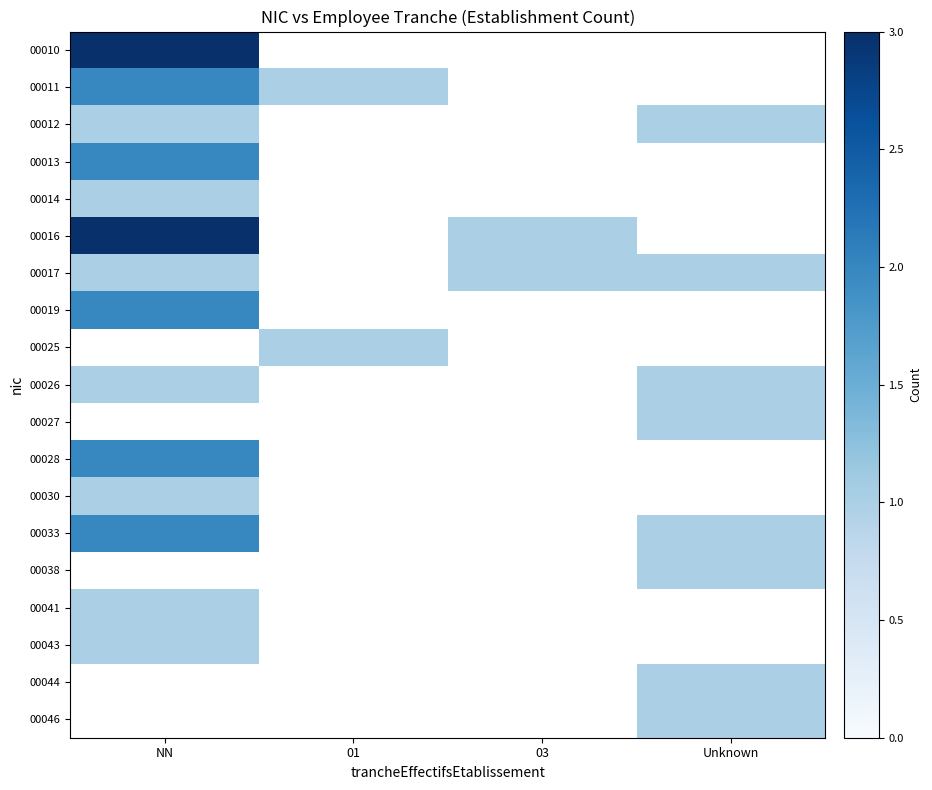

List the labels in order of 00013 value, largest first.

NN, 01, 03, Unknown